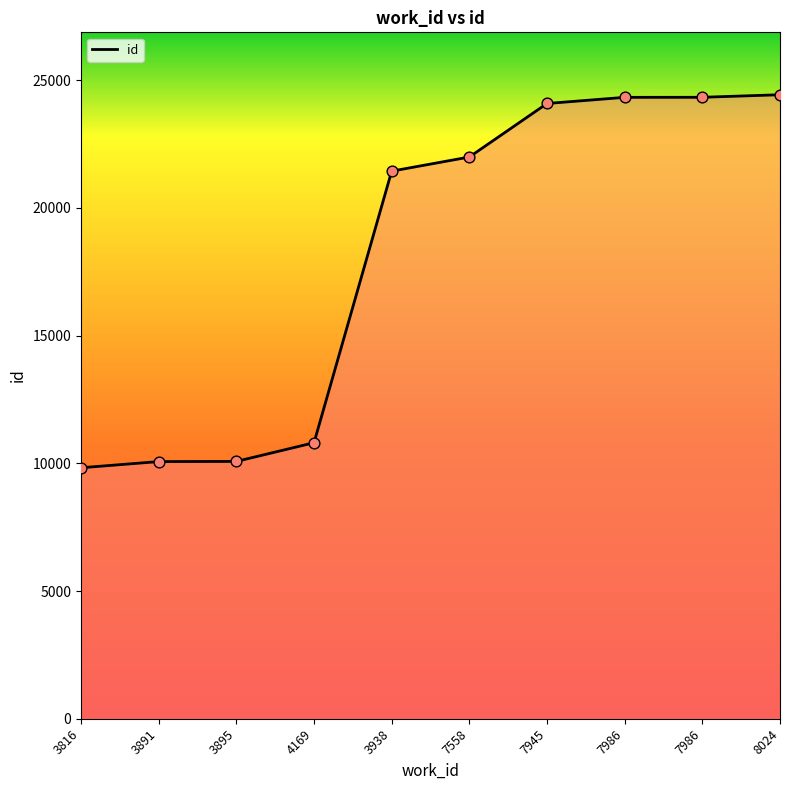

Between 7945 and 3895, which is larger?

7945